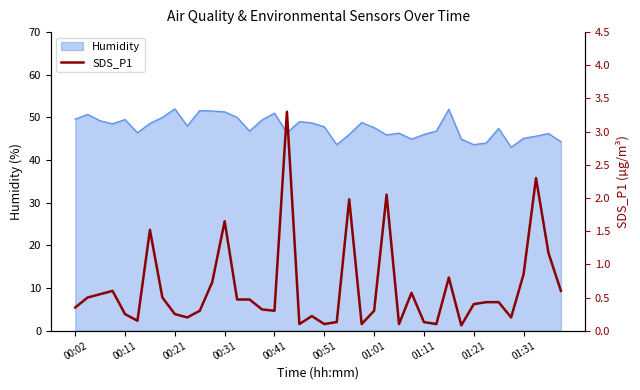

What is the maximum value for Humidity?

52.0